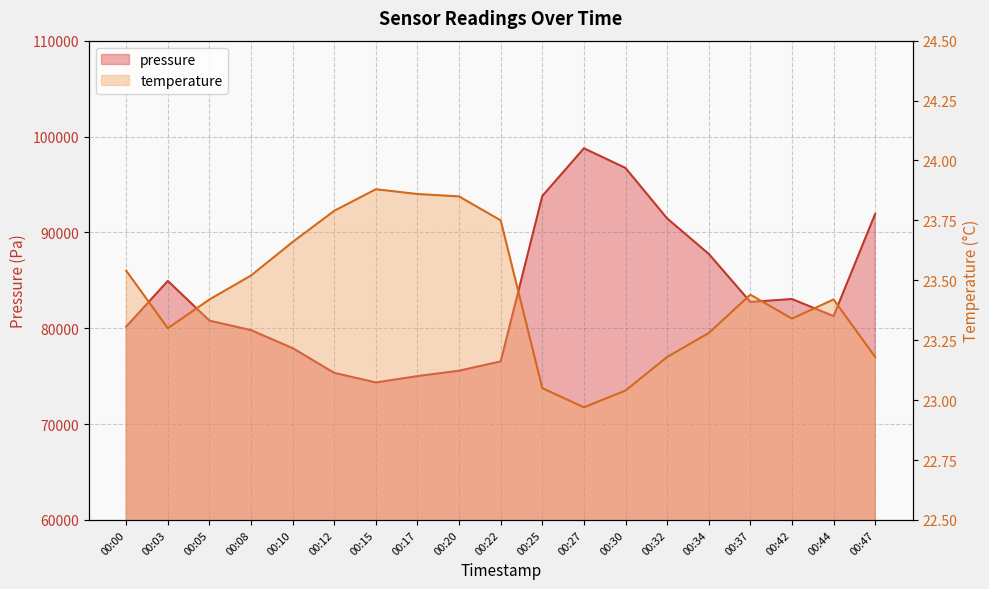

Reading left to right, transcribe all the data shown in this chart.

pressure: 00:00=80169.2	00:03=84935.3	00:05=80789.3	00:08=79802.0	00:10=77922.8	00:12=75342.7	00:15=74342.0	00:17=75005.8	00:20=75570.3	00:22=76538.3	00:25=93794.9	00:27=98772.1	00:30=96718.3	00:32=91454.7	00:34=87758.2	00:37=82743.0	00:42=83047.3	00:44=81263.7	00:47=91932.2
temperature: 00:00=23.5	00:03=23.3	00:05=23.4	00:08=23.5	00:10=23.7	00:12=23.8	00:15=23.9	00:17=23.9	00:20=23.9	00:22=23.8	00:25=23.1	00:27=23.0	00:30=23.0	00:32=23.2	00:34=23.3	00:37=23.4	00:42=23.3	00:44=23.4	00:47=23.2